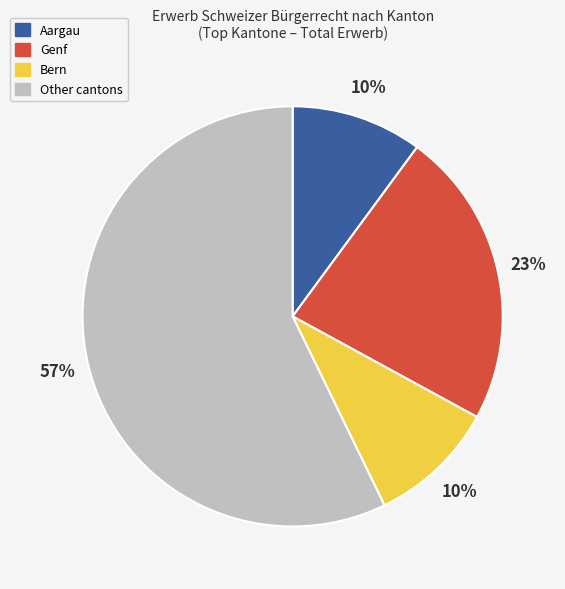

To the nearest percent, what is the difference between the largest and smallest slice percentages?

47%